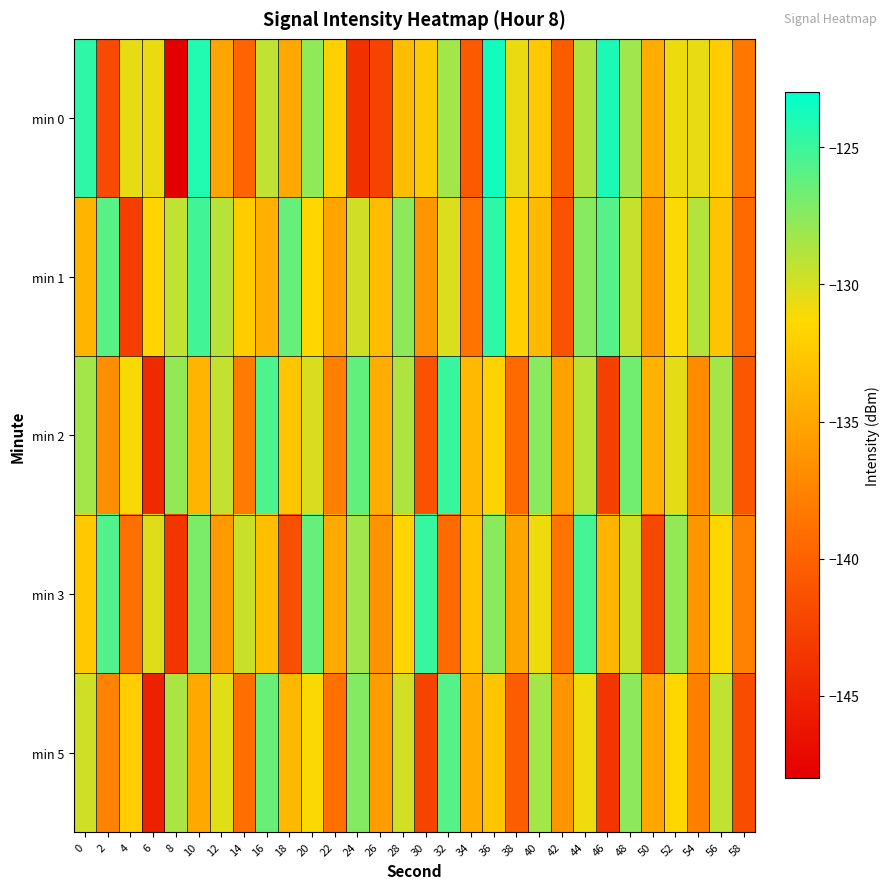

Between 4 and 42, which series saw the biggest shift?

min 0